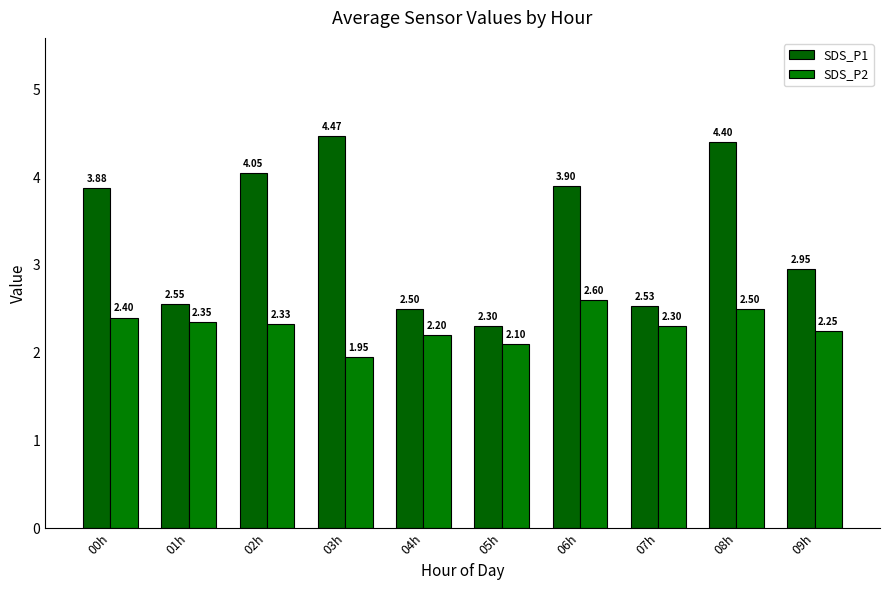

Reading left to right, transcribe all the data shown in this chart.

SDS_P1: 3.9	2.5	4.0	4.5	2.5	2.3	3.9	2.5	4.4	3.0
SDS_P2: 2.4	2.4	2.3	1.9	2.2	2.1	2.6	2.3	2.5	2.2